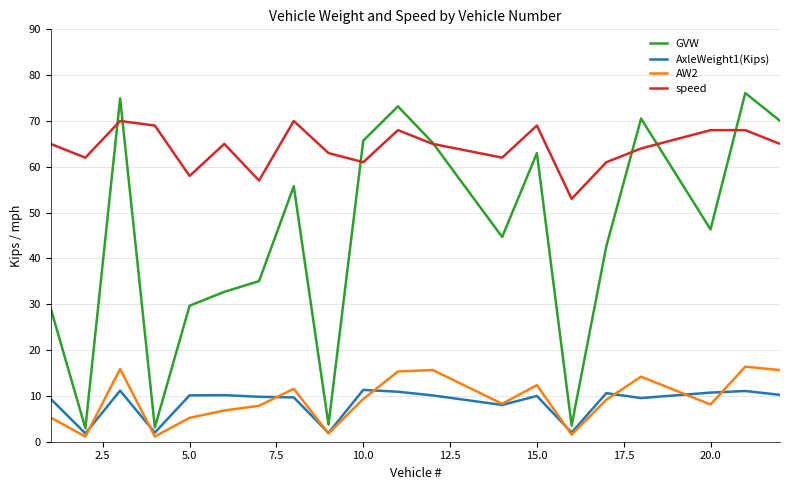

What is the average value of the AW2 series?

9.1